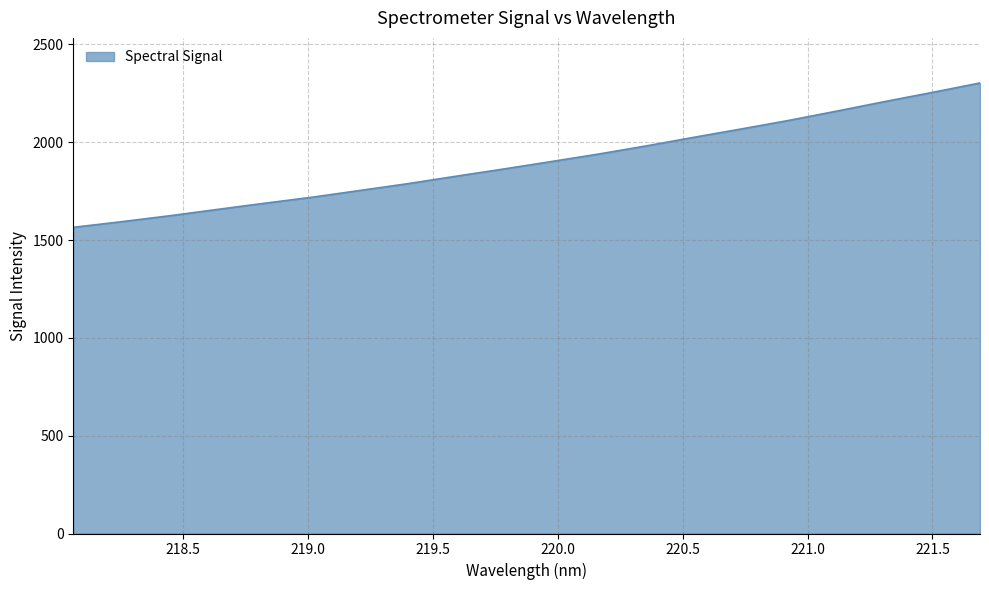

What is the maximum value shown in the chart?

2302.7